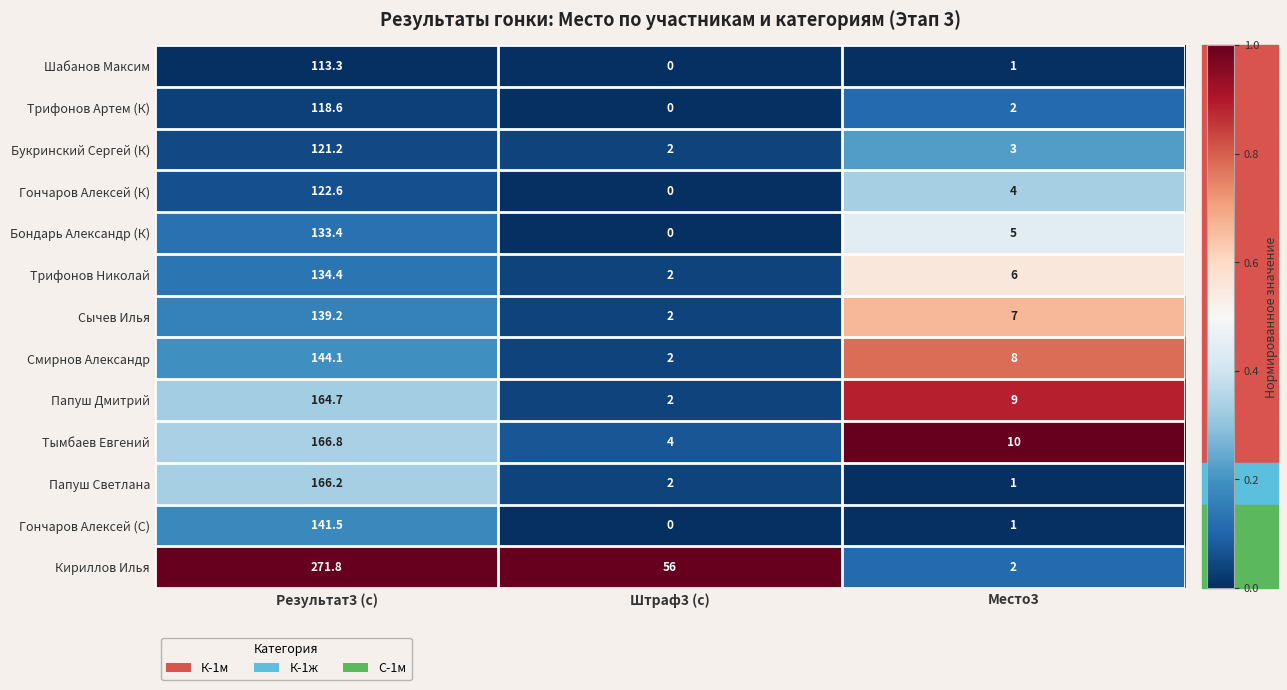

What is the sum of the Папуш Дмитрий values at Результат3 (с) and Штраф3 (с)?

166.7